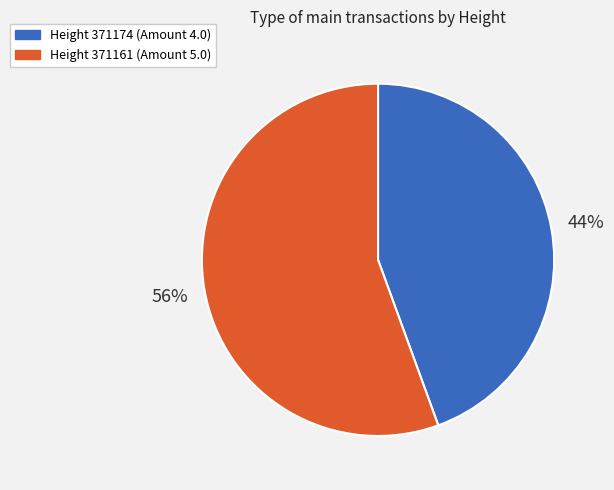

To the nearest percent, what is the average slice percentage?

50%